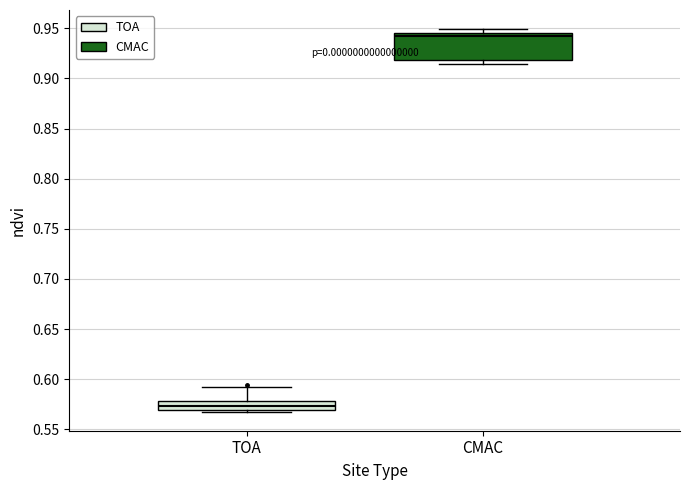

Comparing the boxes themselves (not the whiskers), which one is the tallest?

CMAC